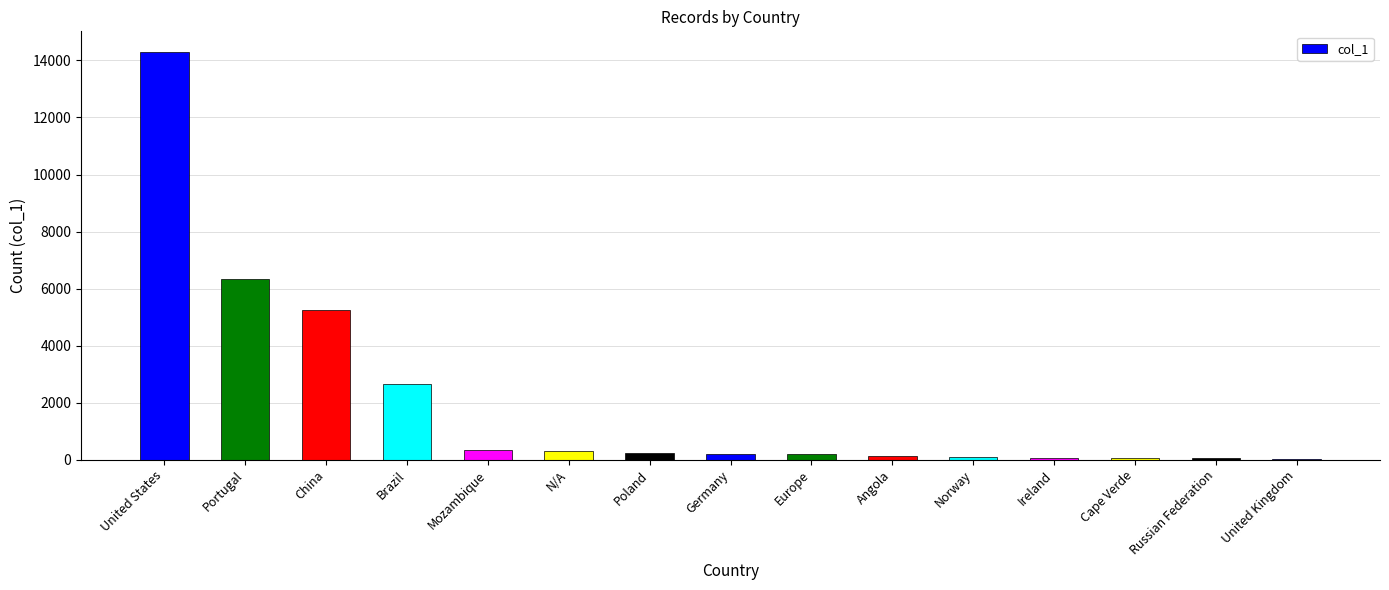

Where is the data nearest to the value 7171?

Portugal